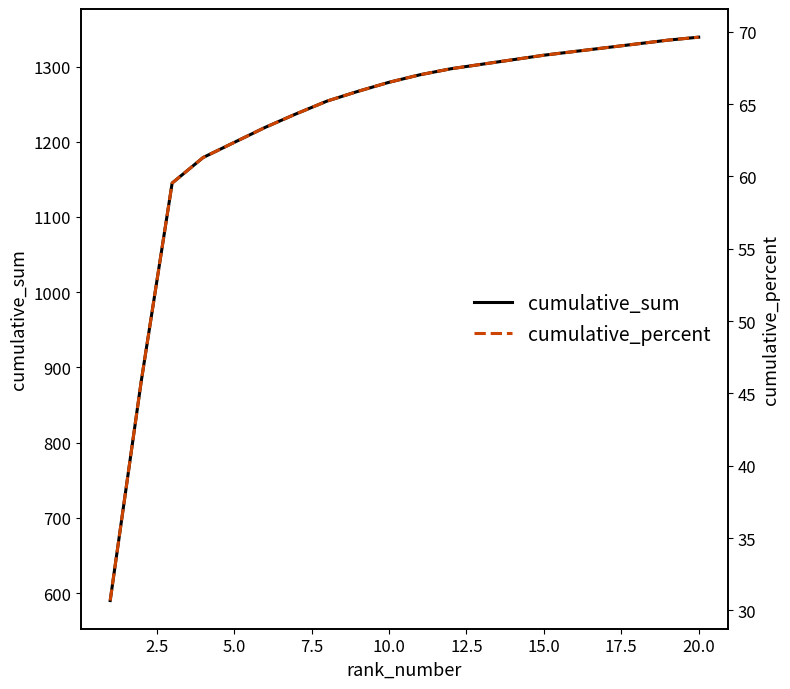

Does the chart have visible grid lines?

No